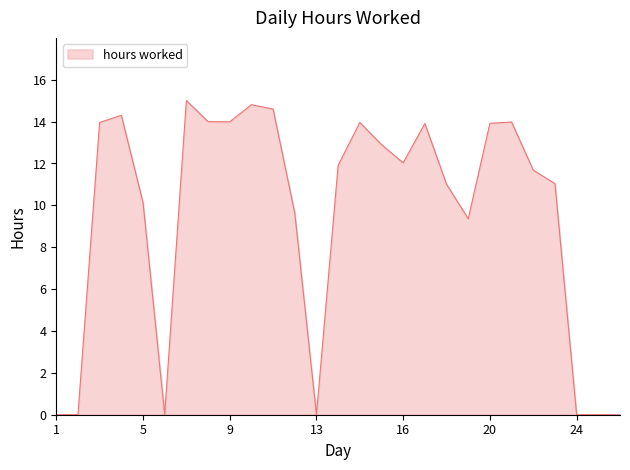

What is the difference between the maximum and minimum values?

15.0